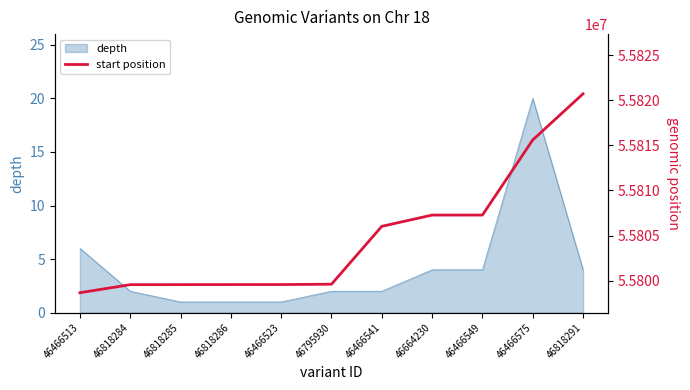

At which label does the data first exceed 55799595?

46466541